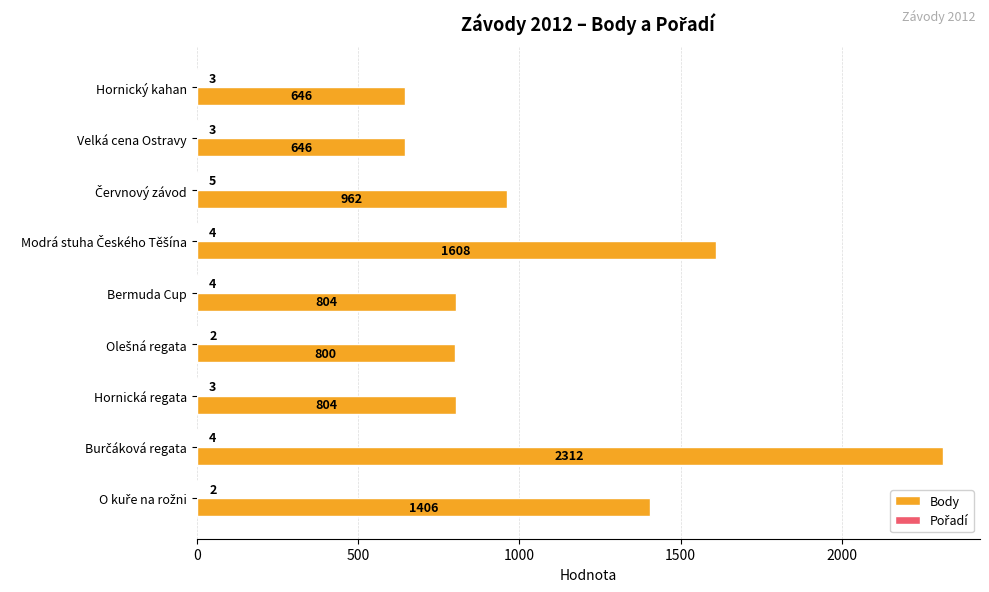

What value does the Body series have at Hornická regata?

804